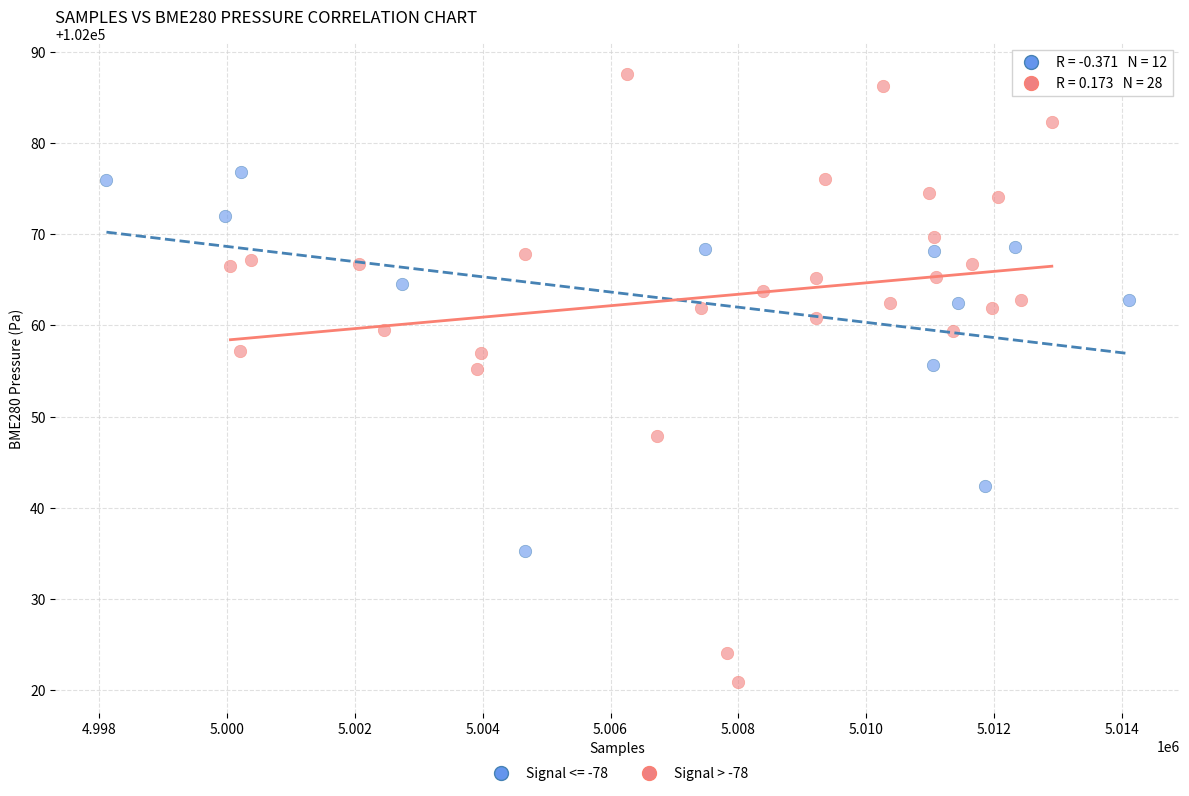

Which series contains the highest Y value?

Signal > -78